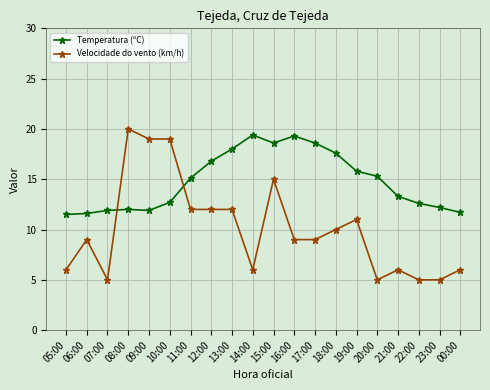

What is the label of the 3rd point from the right?

22:00